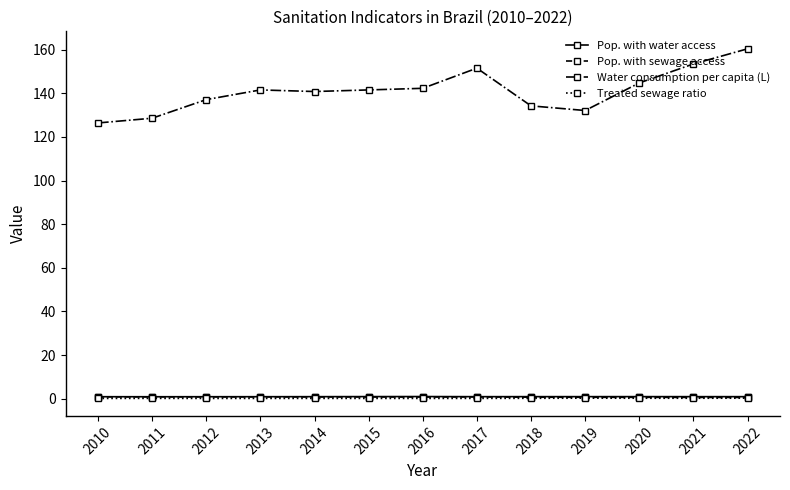

What is the approximate value of Pop. with sewage access at 2014?

0.8